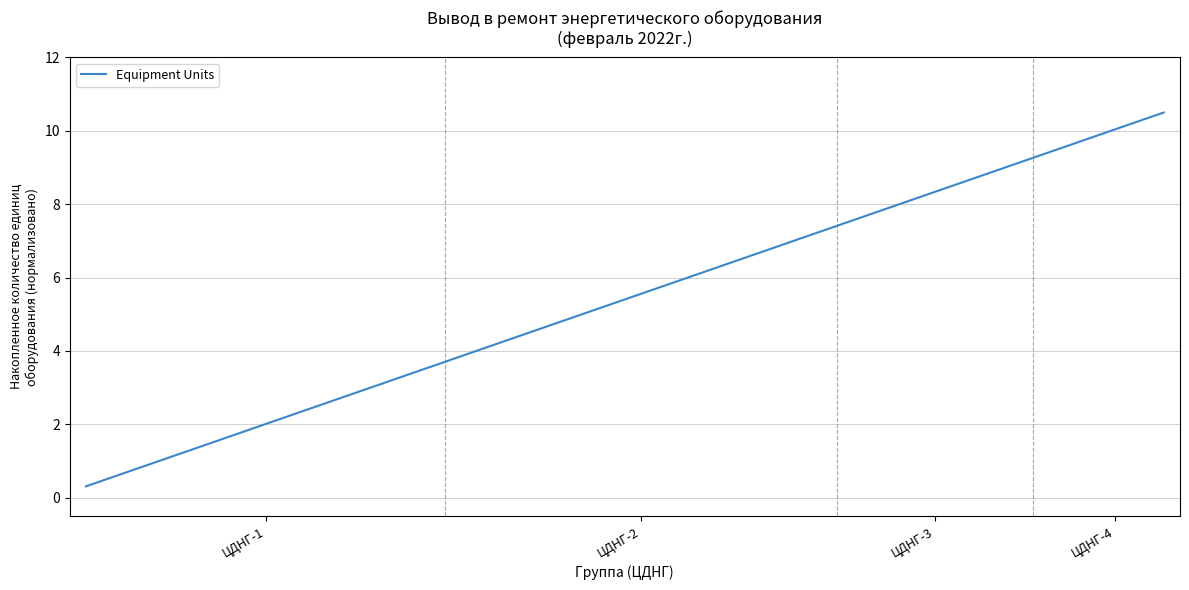

What is the greatest value displayed?

10.5